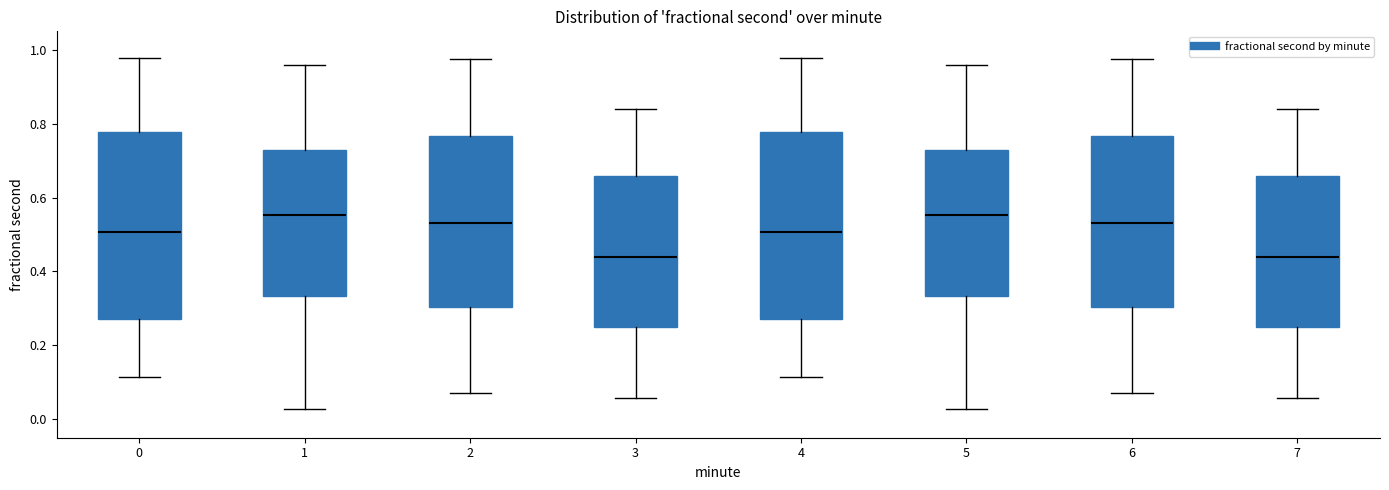

Reading left to right, read every box against the y-axis: the position of its median line, the range the box covers, and the ends of its whiskers. The values are not printed on the chart, so give them approximately, as read against the axis.

0: median 0.50, box 0.28 to 0.78, whiskers 0.12 to 0.98
1: median 0.56, box 0.34 to 0.72, whiskers 0.02 to 0.96
2: median 0.54, box 0.30 to 0.76, whiskers 0.08 to 0.98
3: median 0.44, box 0.24 to 0.66, whiskers 0.06 to 0.84
4: median 0.50, box 0.28 to 0.78, whiskers 0.12 to 0.98
5: median 0.56, box 0.34 to 0.72, whiskers 0.02 to 0.96
6: median 0.54, box 0.30 to 0.76, whiskers 0.08 to 0.98
7: median 0.44, box 0.24 to 0.66, whiskers 0.06 to 0.84